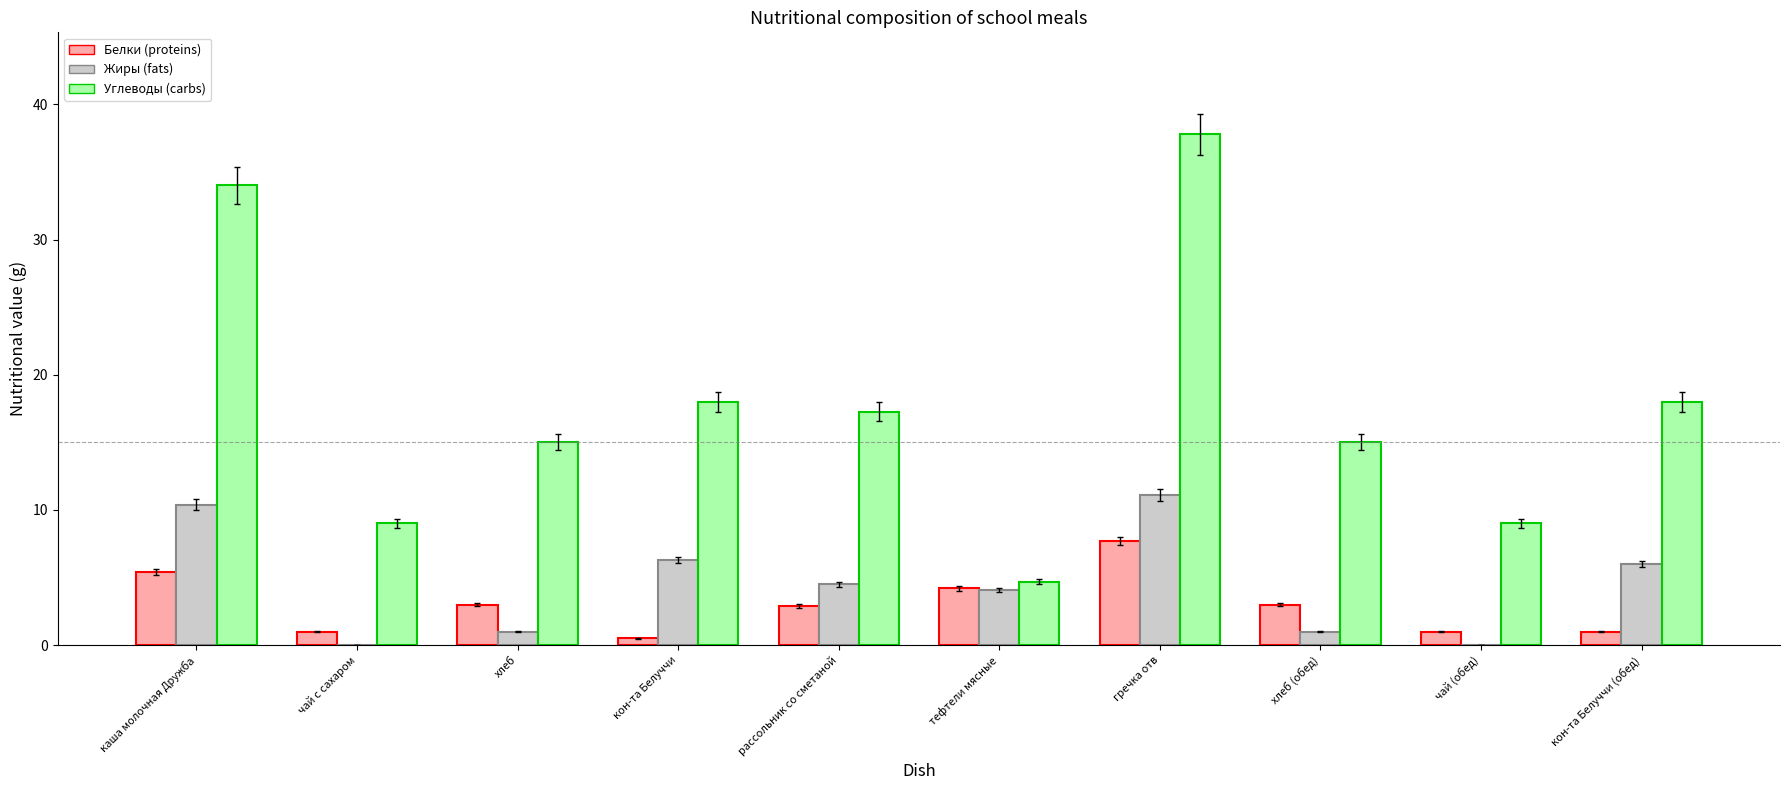

What is the greatest value displayed?

37.8